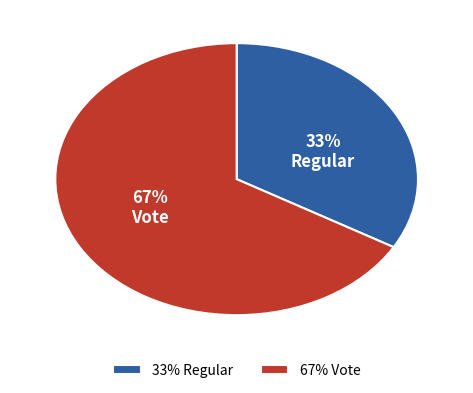

What is the smallest slice in the pie chart?

Regular